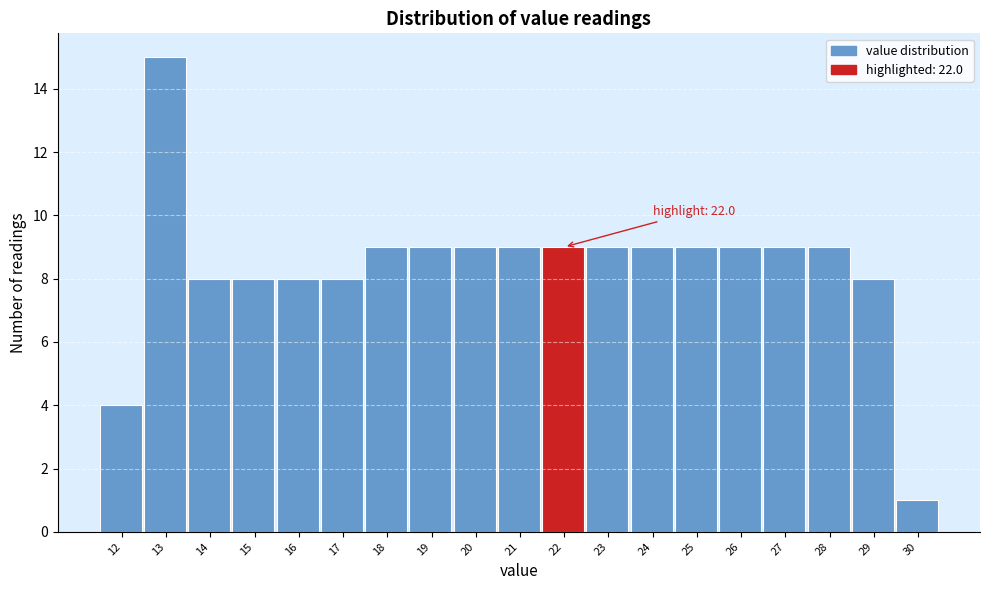

Reading left to right, what are all the values shown in this chart?

4	15	8	8	8	8	9	9	9	9	9	9	9	9	9	9	9	8	1